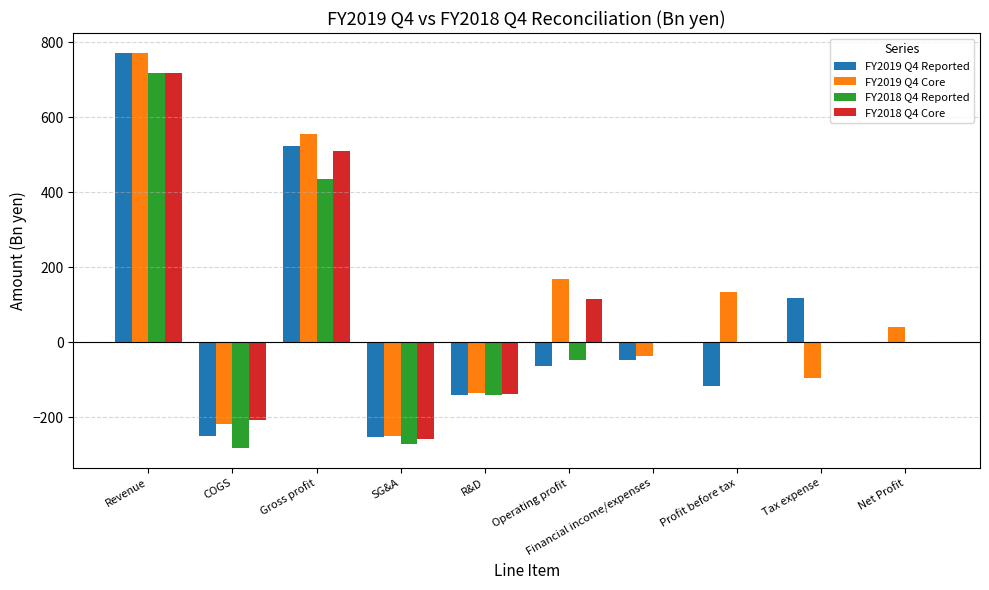

Is it true that FY2018 Q4 Core equals -208.1 at COGS?

True